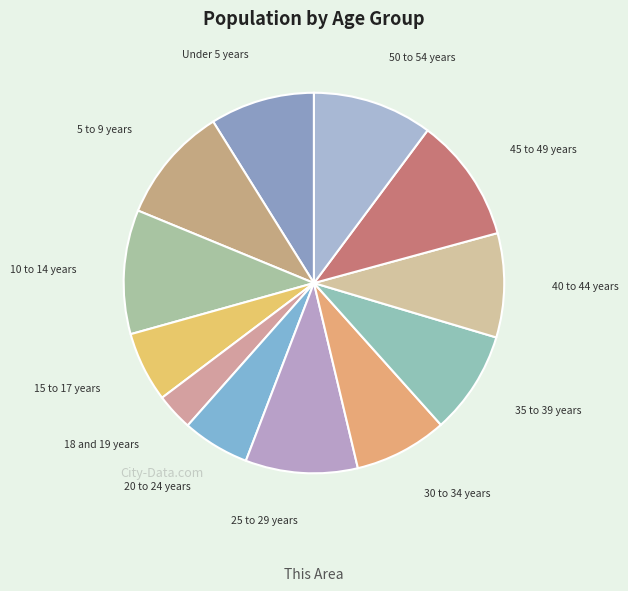

Which slice is the smallest?

18 and 19 years